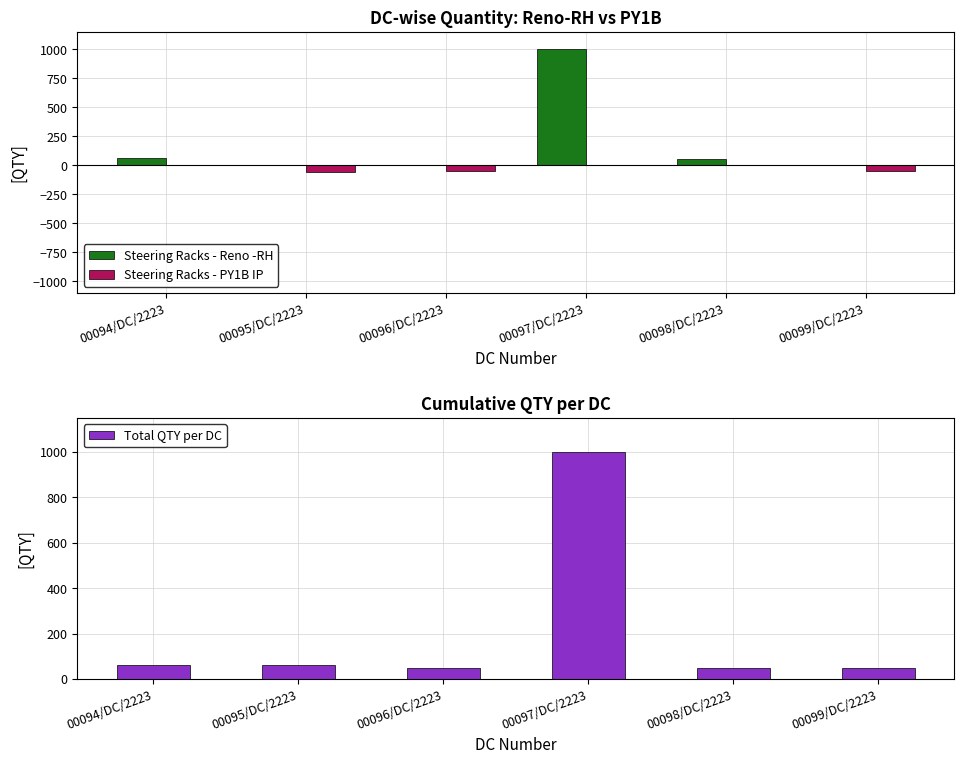

What is the sum of the Steering Racks - Reno -RH values at 00099/DC/2223 and 00098/DC/2223?

50